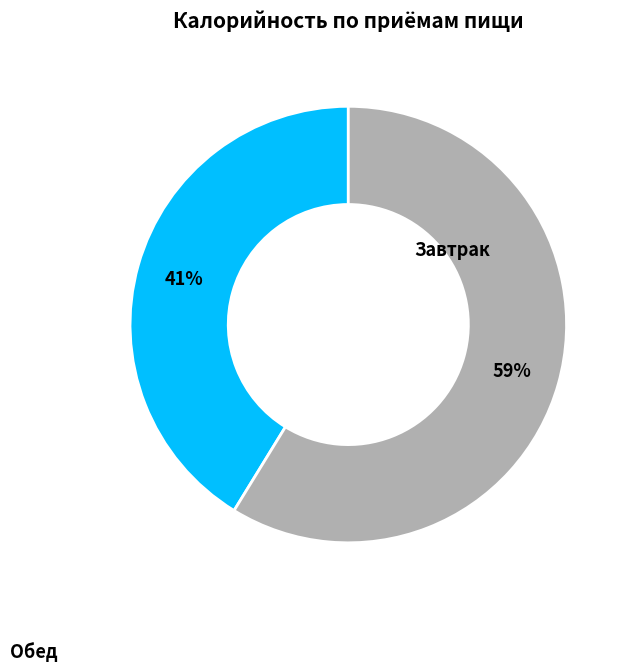

How many slices are in this pie chart?

2